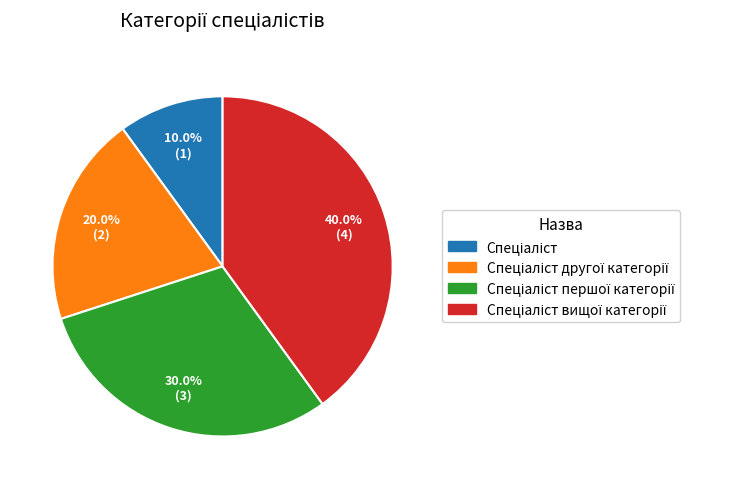

Is there any slice that represents more than half of the pie?

No